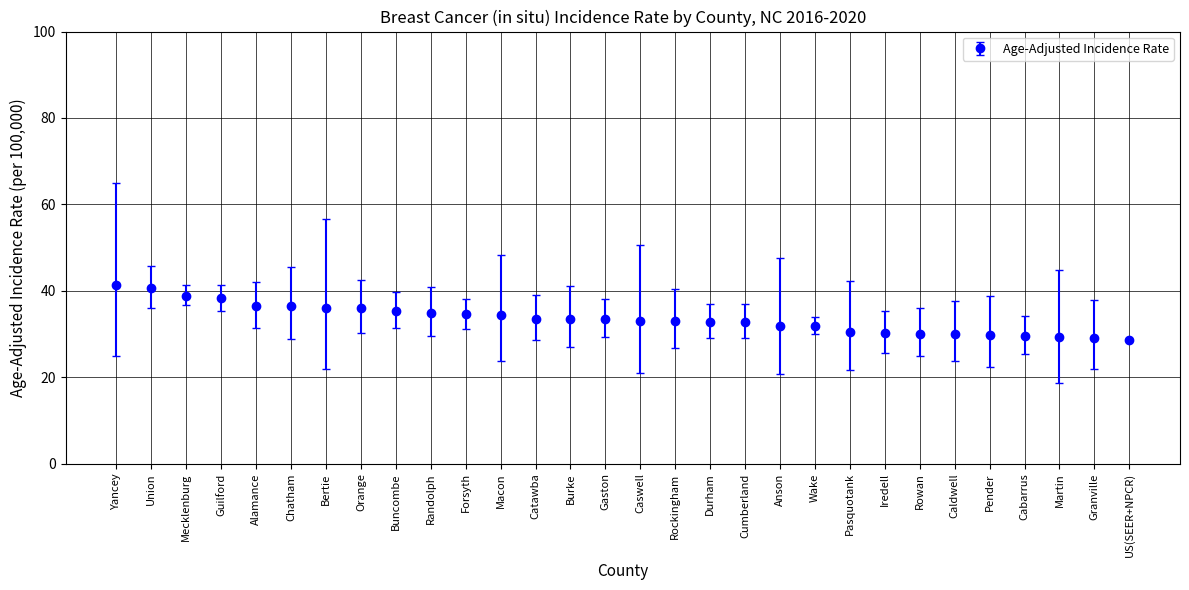

What is the approximate value at Buncombe?

35.3